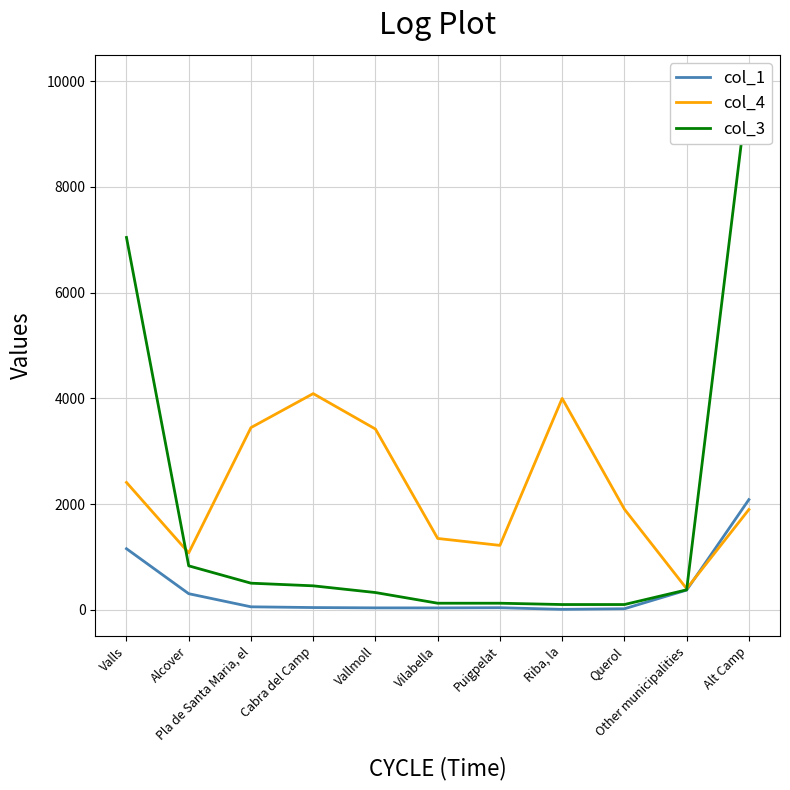

What is the greatest value displayed?

10000